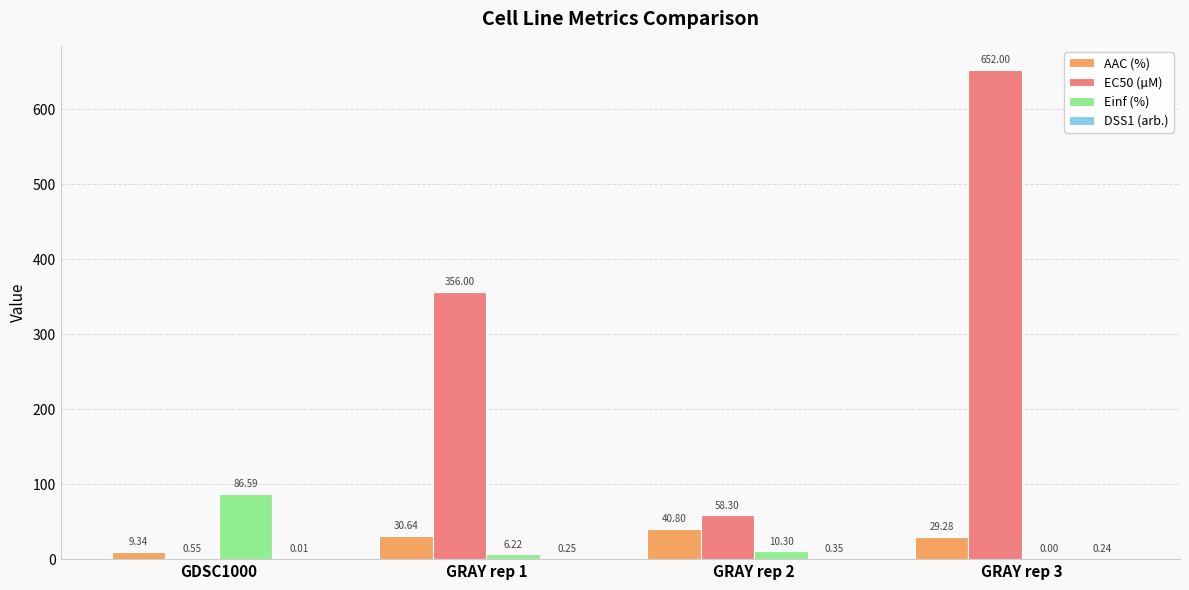

What value does the AAC (%) series have at GRAY rep 2?

40.8